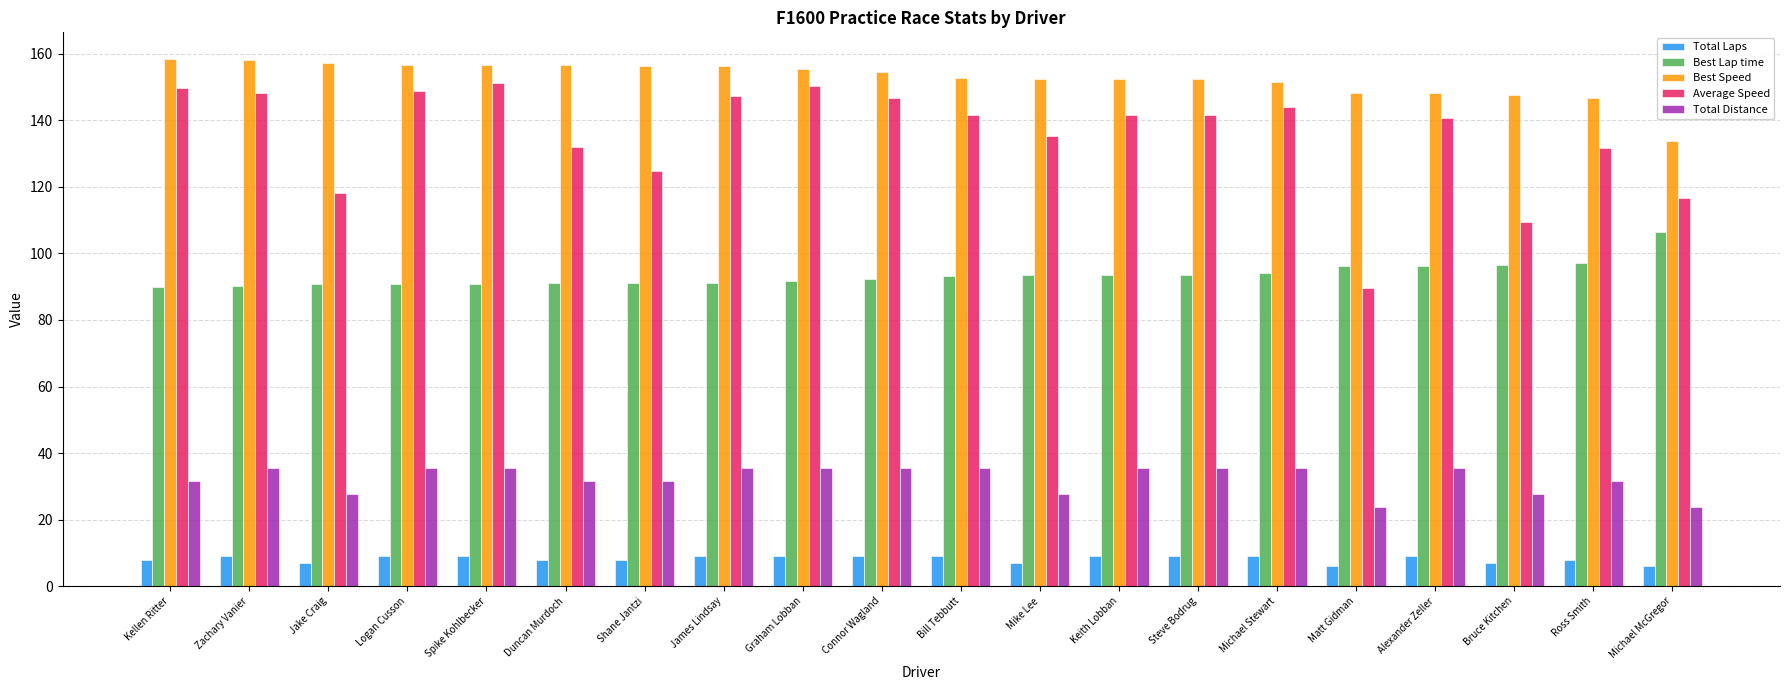

What is the smallest value displayed?

6.0